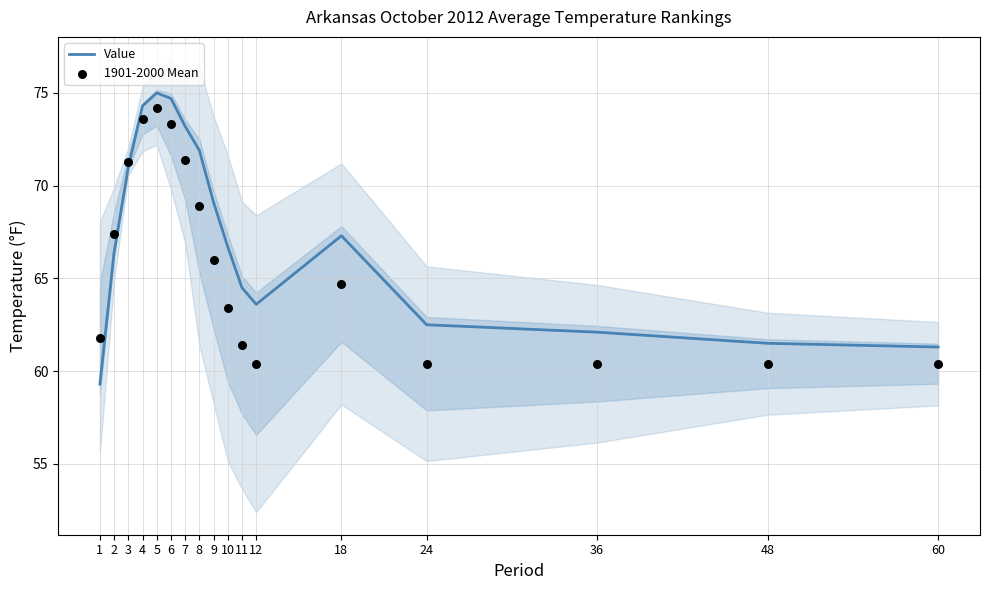

At which category is the sum across all series the highest?

5